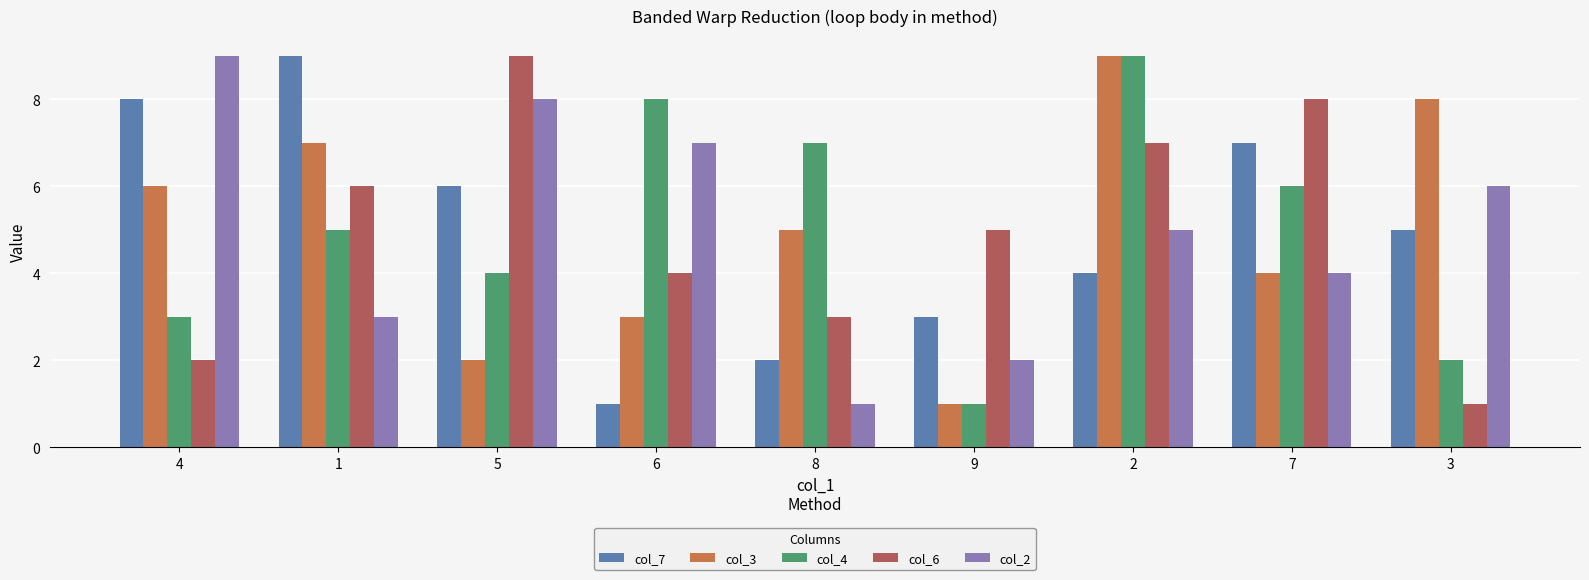

What position from the right is 7?

2